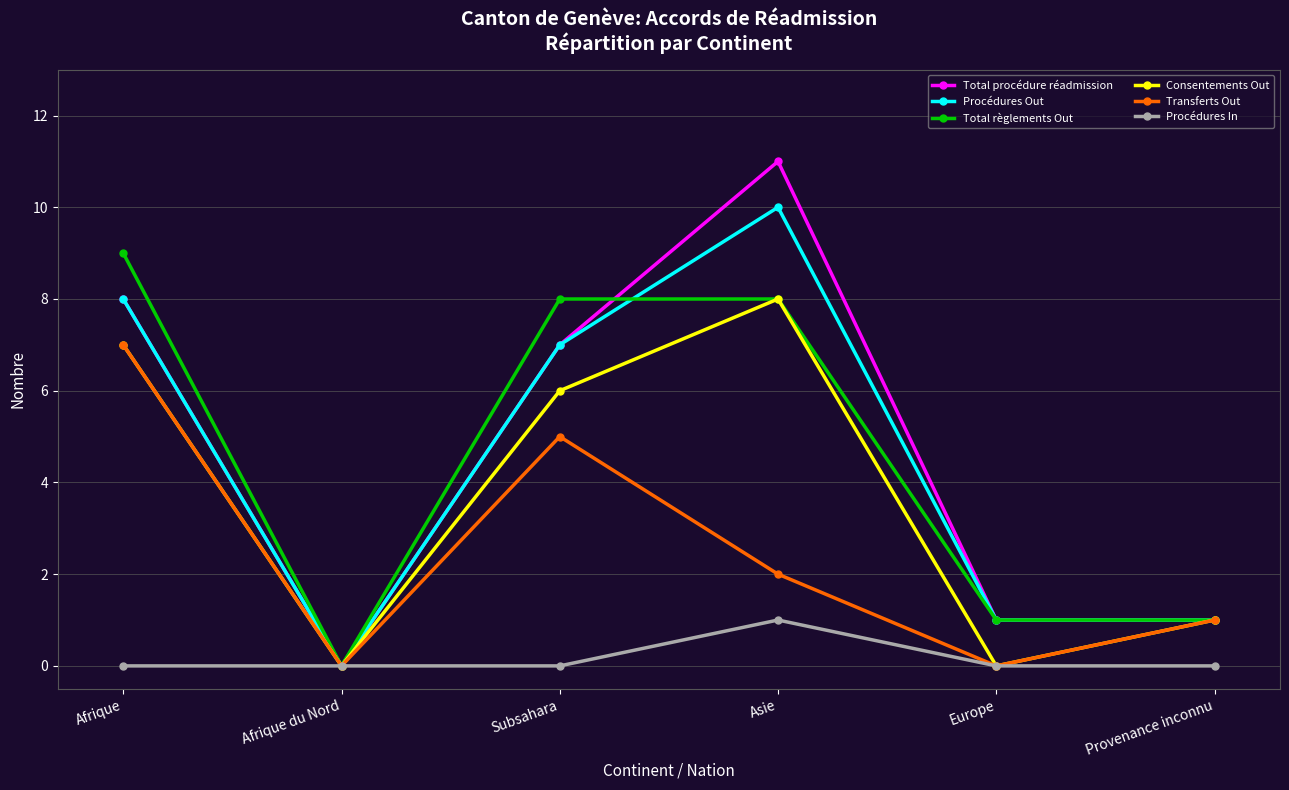

Does the chart have visible grid lines?

Yes